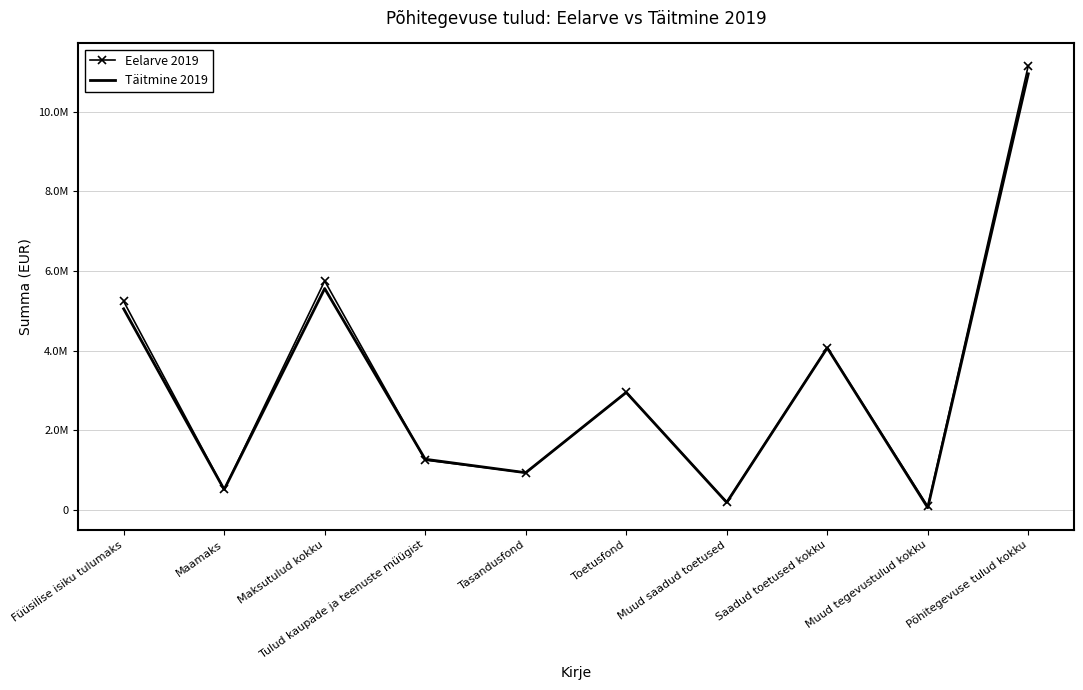

What is the lowest value of the Eelarve 2019 series?

87502.0